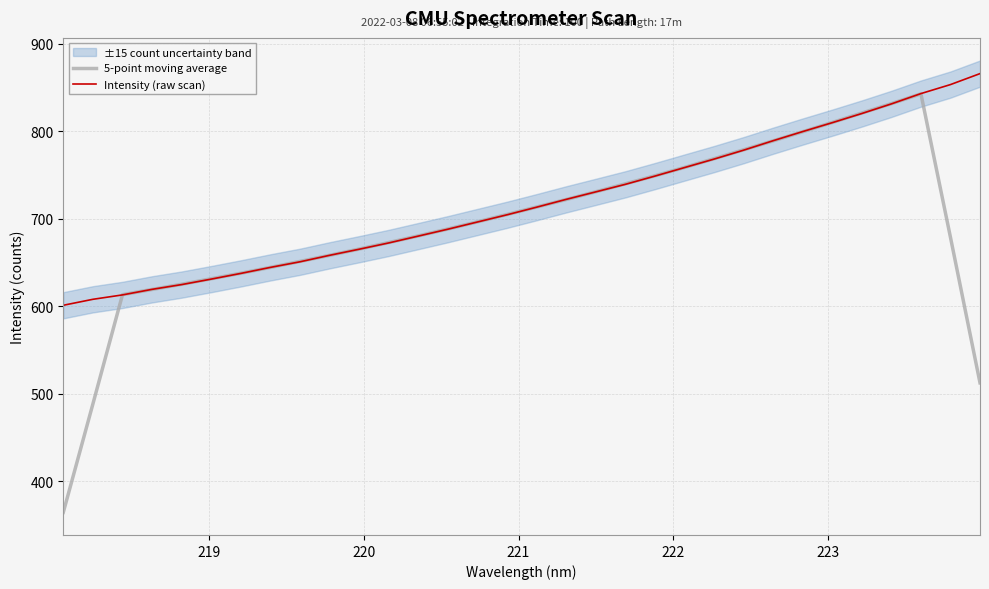

What is the lowest value of the Intensity (raw scan) series?

601.0